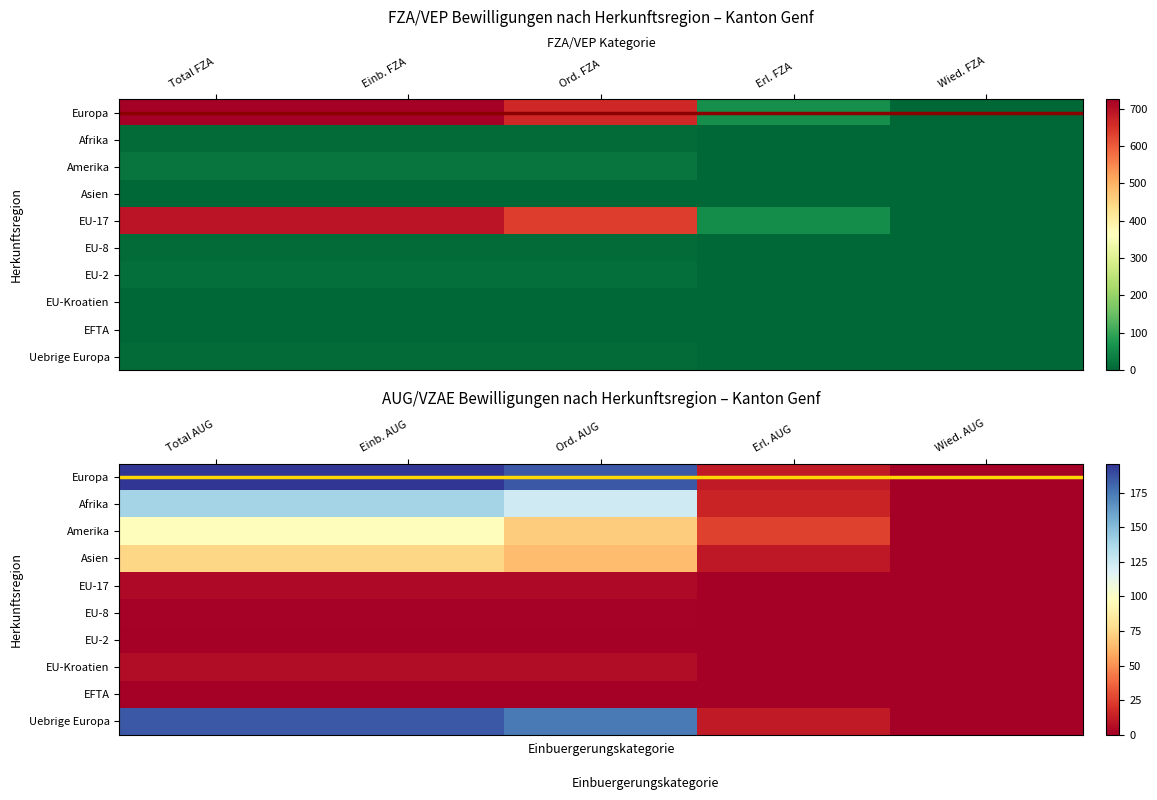

How many data points in Asien are above 1?

5